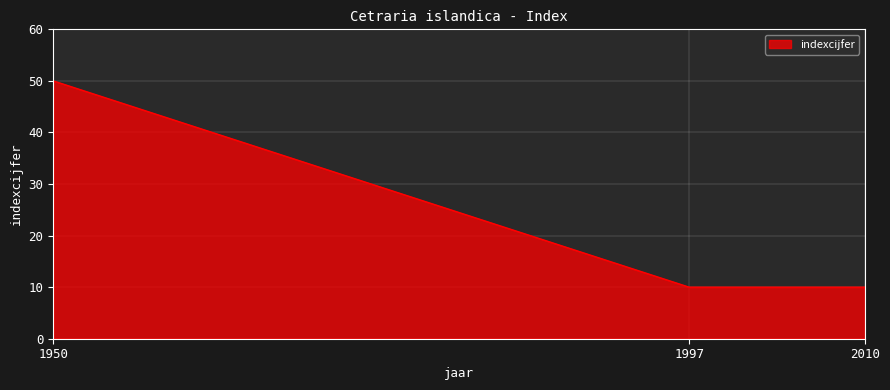

Read the value at 1950.

50